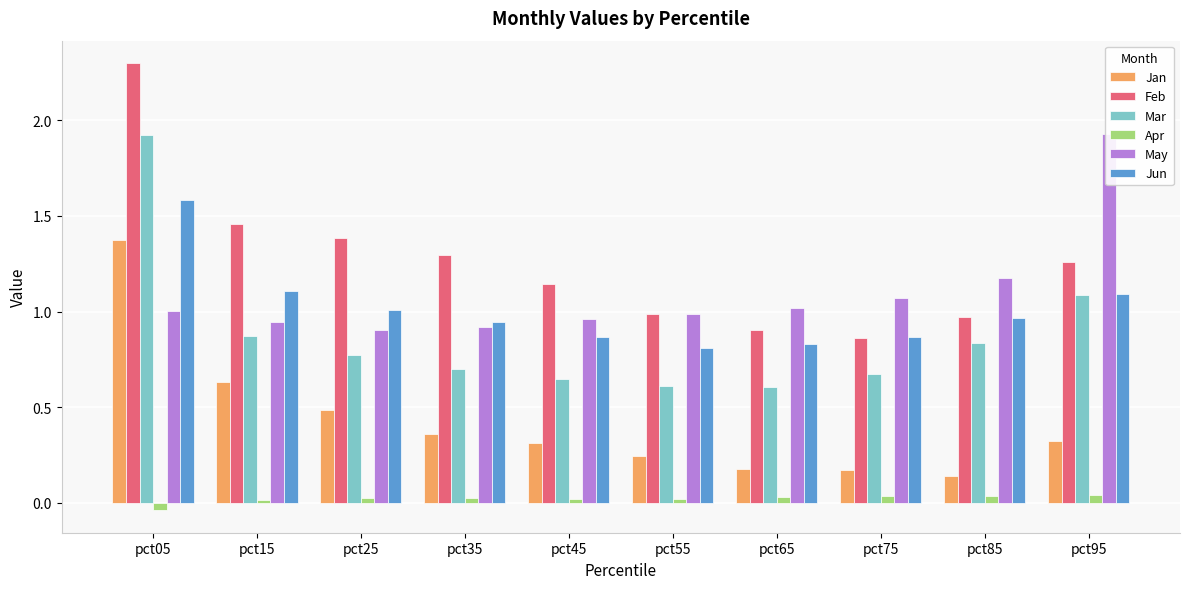

The Mar series shows 0.4 at pct95. True or false?

False